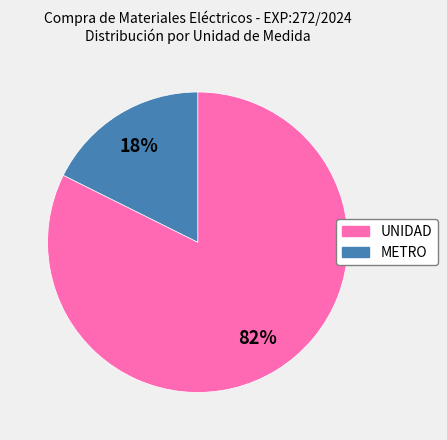

How many slices are in this pie chart?

2